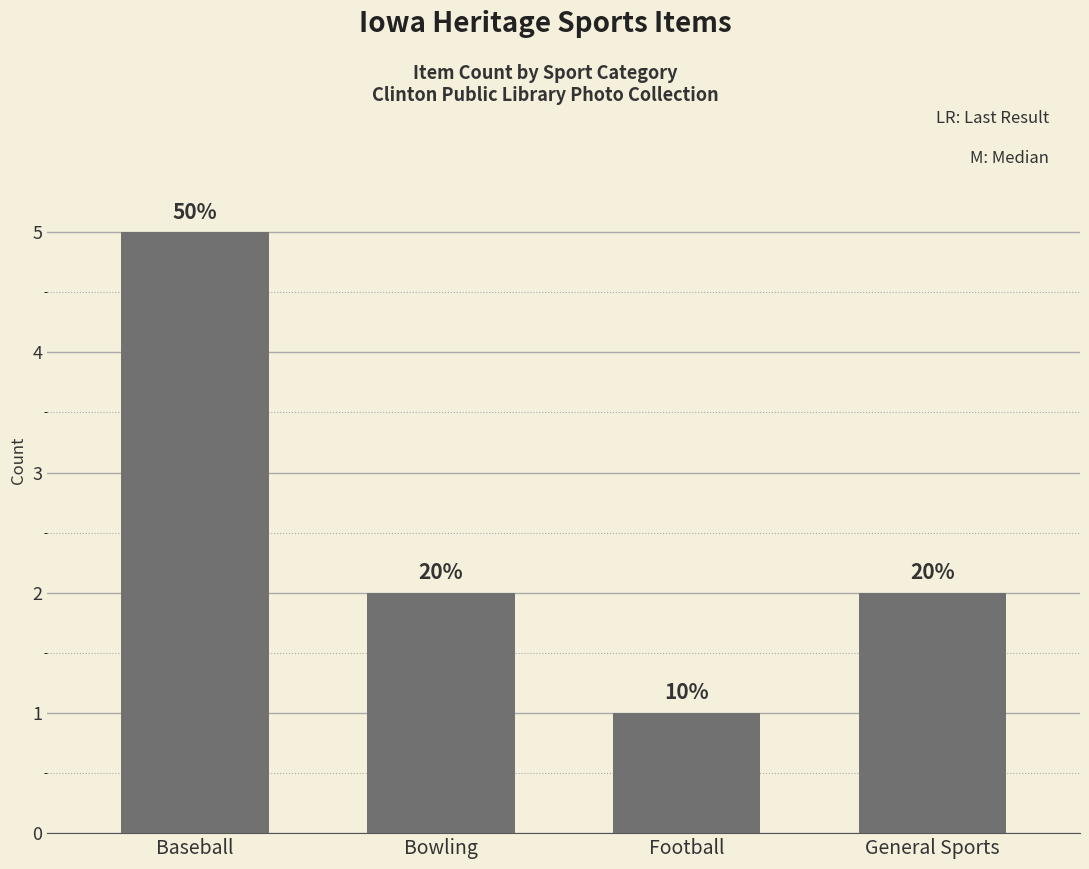

What is the difference between the values at General Sports and Football?

1